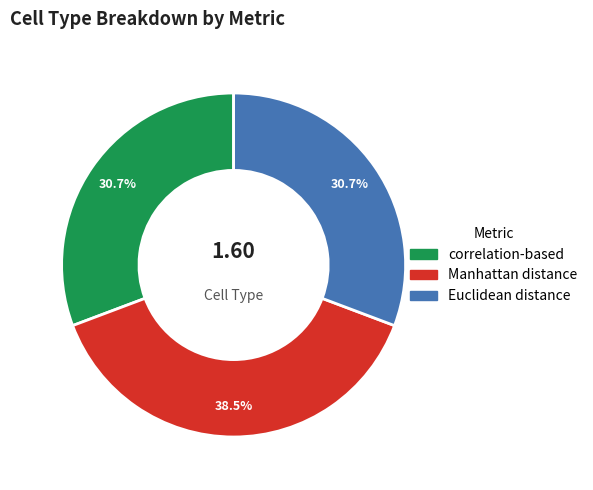

Is there a majority slice in this chart?

No